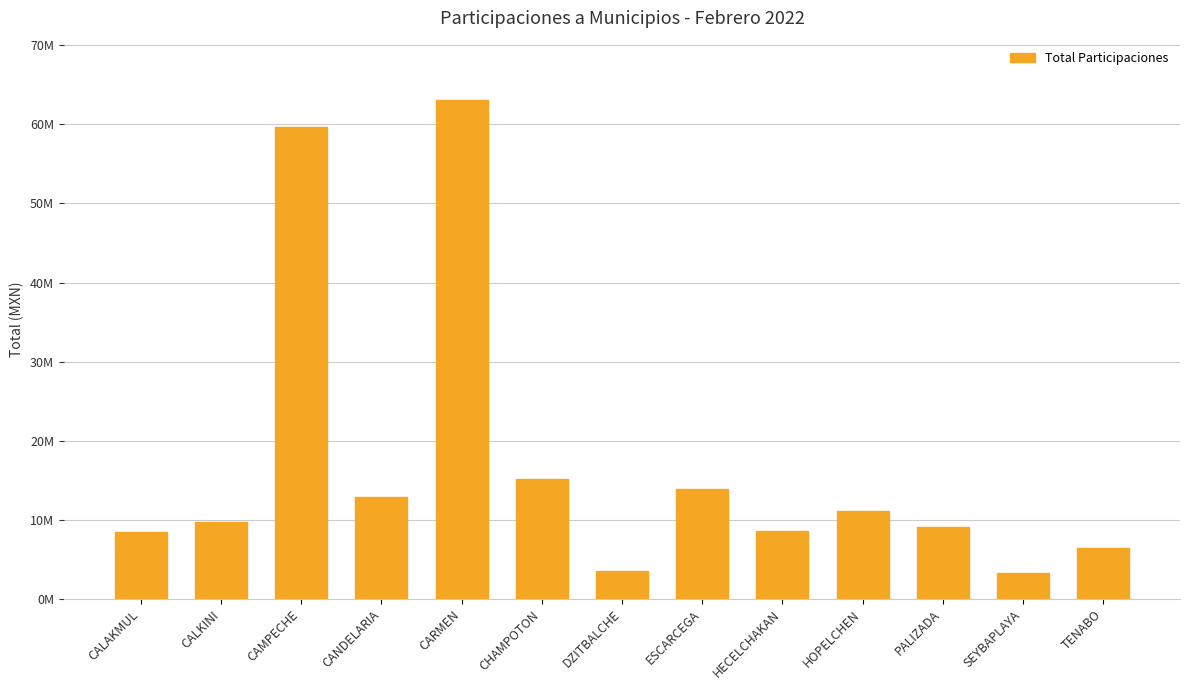

The value at ESCARCEGA is 13902219.3. True or false?

True